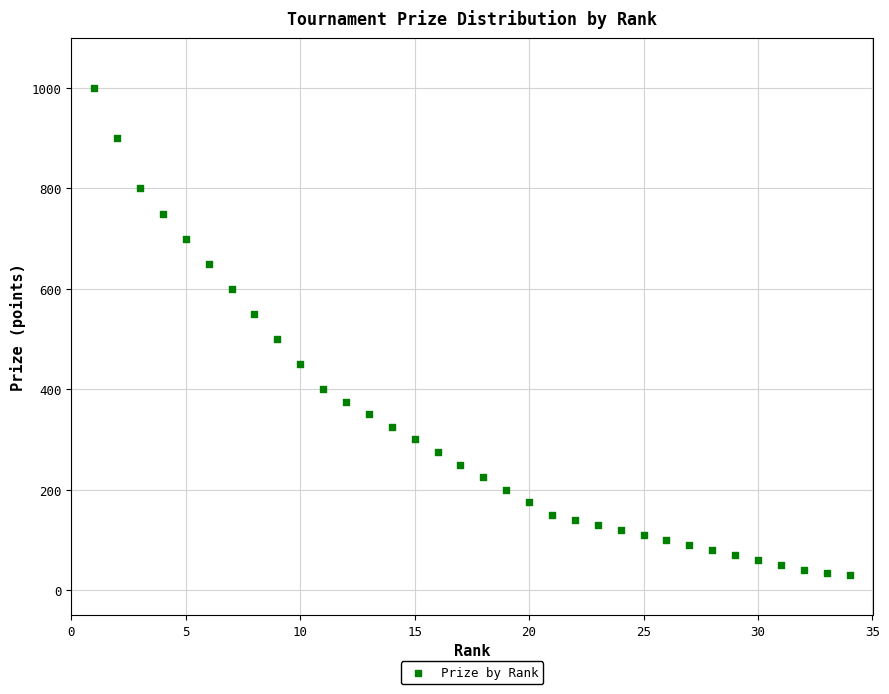

What Y value in the scatter plot is closest to 515?

500